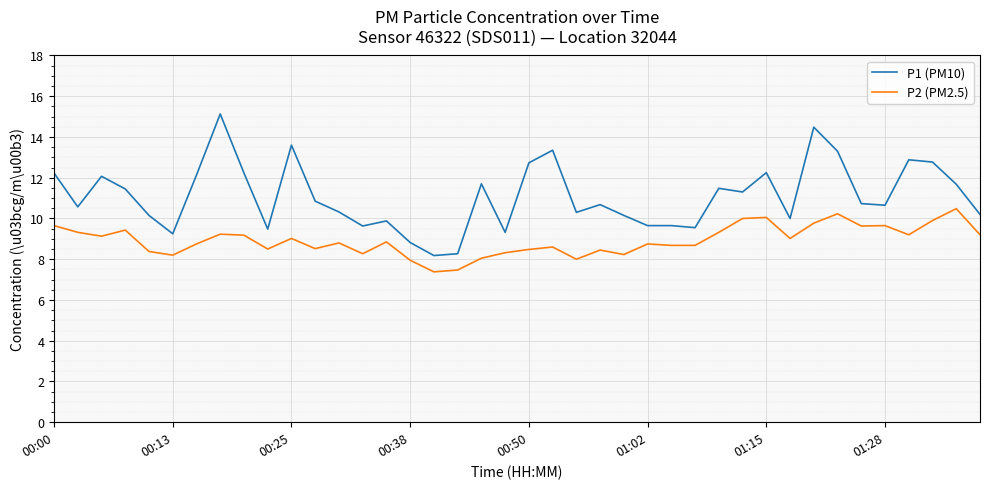

What is the difference between the maximum and minimum values in the P2 (PM2.5) series?

3.1